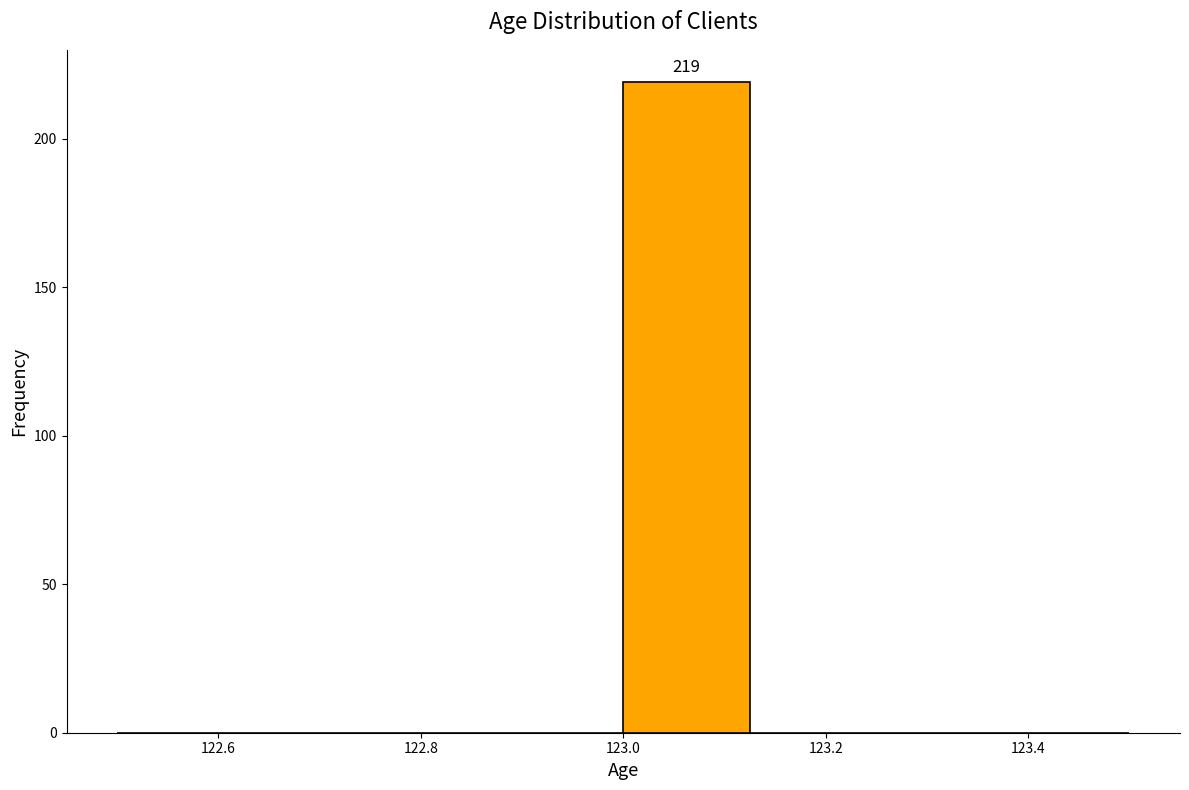

Over which range of the x-axis is the bar tallest?

123.000 to 123.125